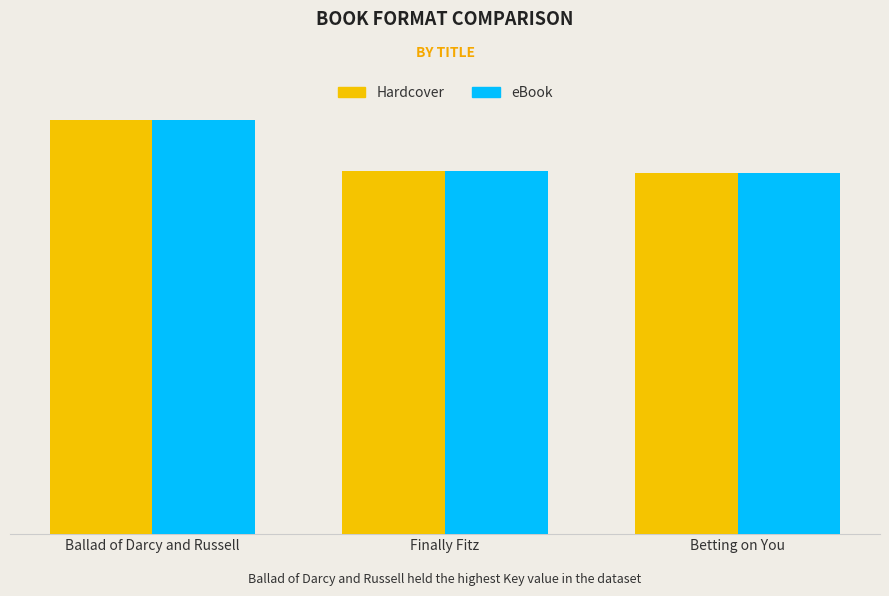

Which has a higher value, Ballad of Darcy and Russell or Finally Fitz?

Ballad of Darcy and Russell